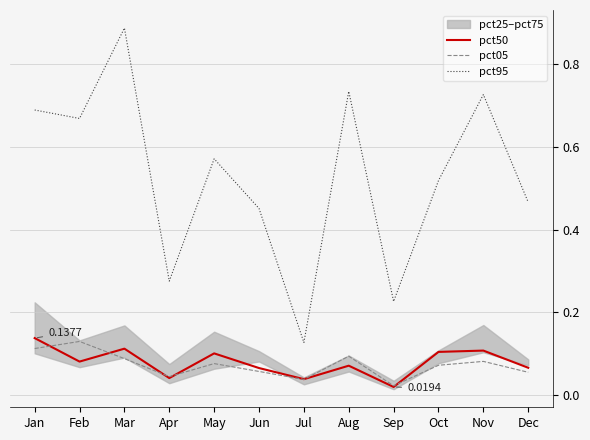

Between which two adjacent categories do pct05 and pct50 first intersect?

Jan and Feb